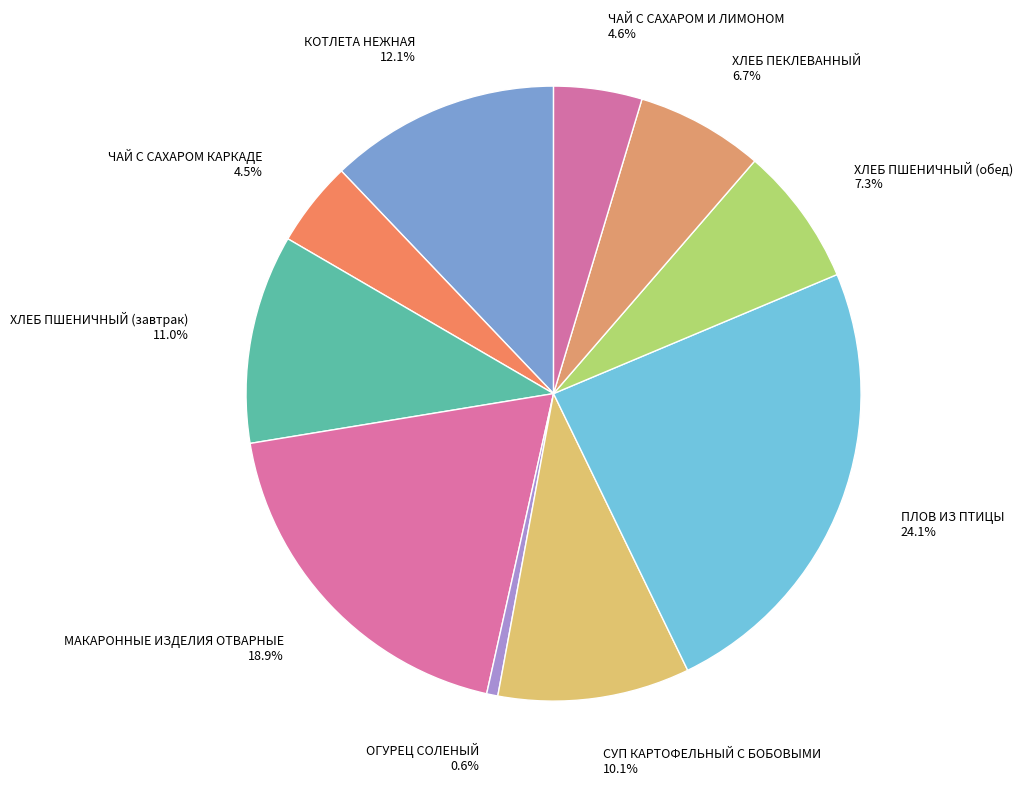

Combined, do ОГУРЕЦ СОЛЕНЫЙ and ПЛОВ ИЗ ПТИЦЫ account for over 50%?

No